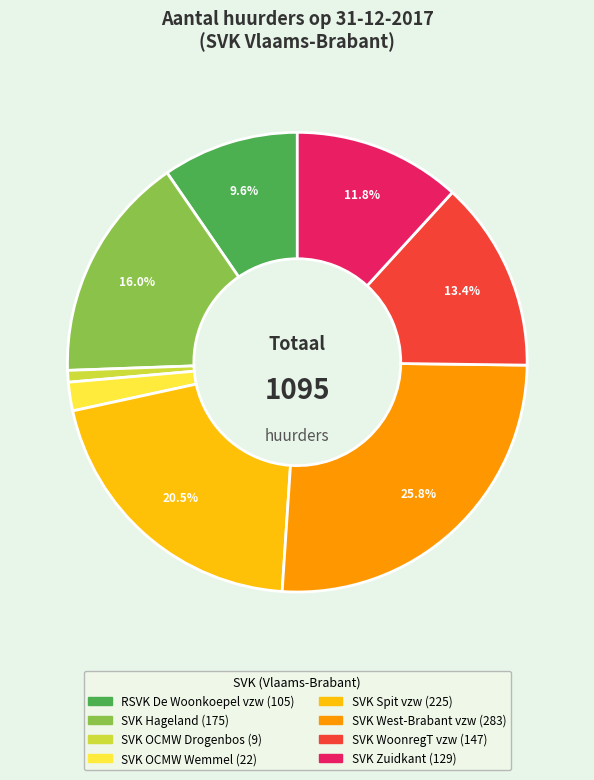

Between SVK Hageland and SVK WoonregT vzw, which is larger?

SVK Hageland